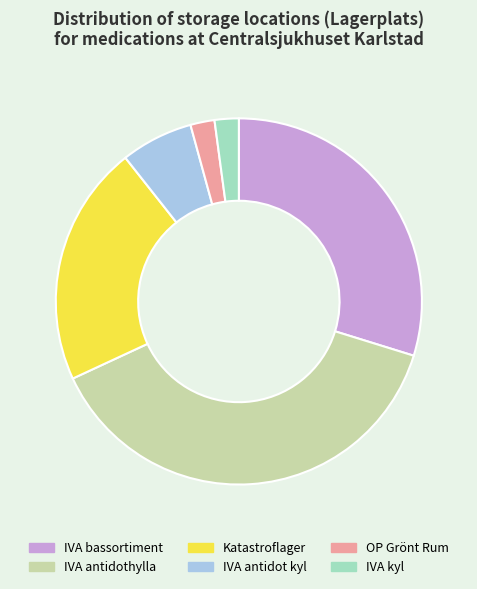

Is it true that Katastroflager is 35% of the pie?

False